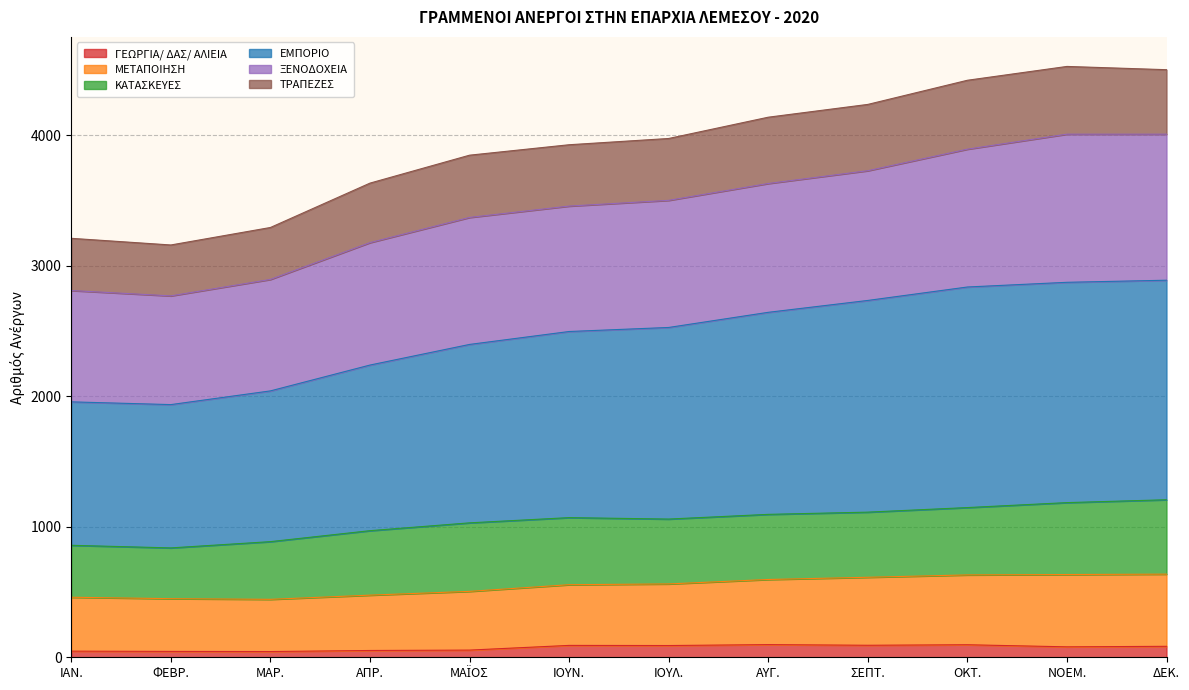

What is the highest value of the ΓΕΩΡΓΙΑ/ ΔΑΣ/ ΑΛΙΕΙΑ series?

97